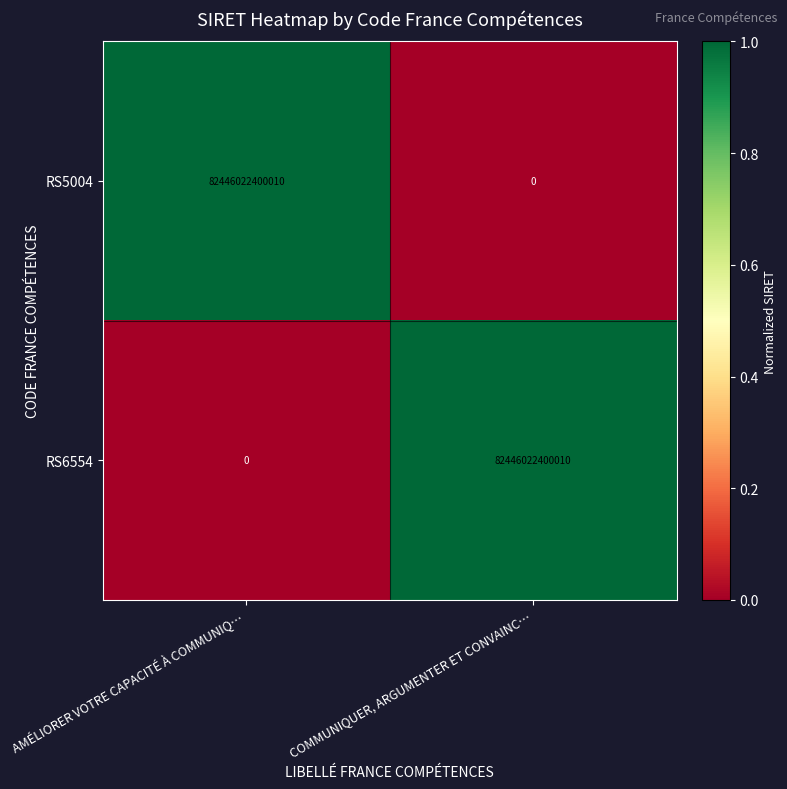

How many categories are shown in the chart?

2